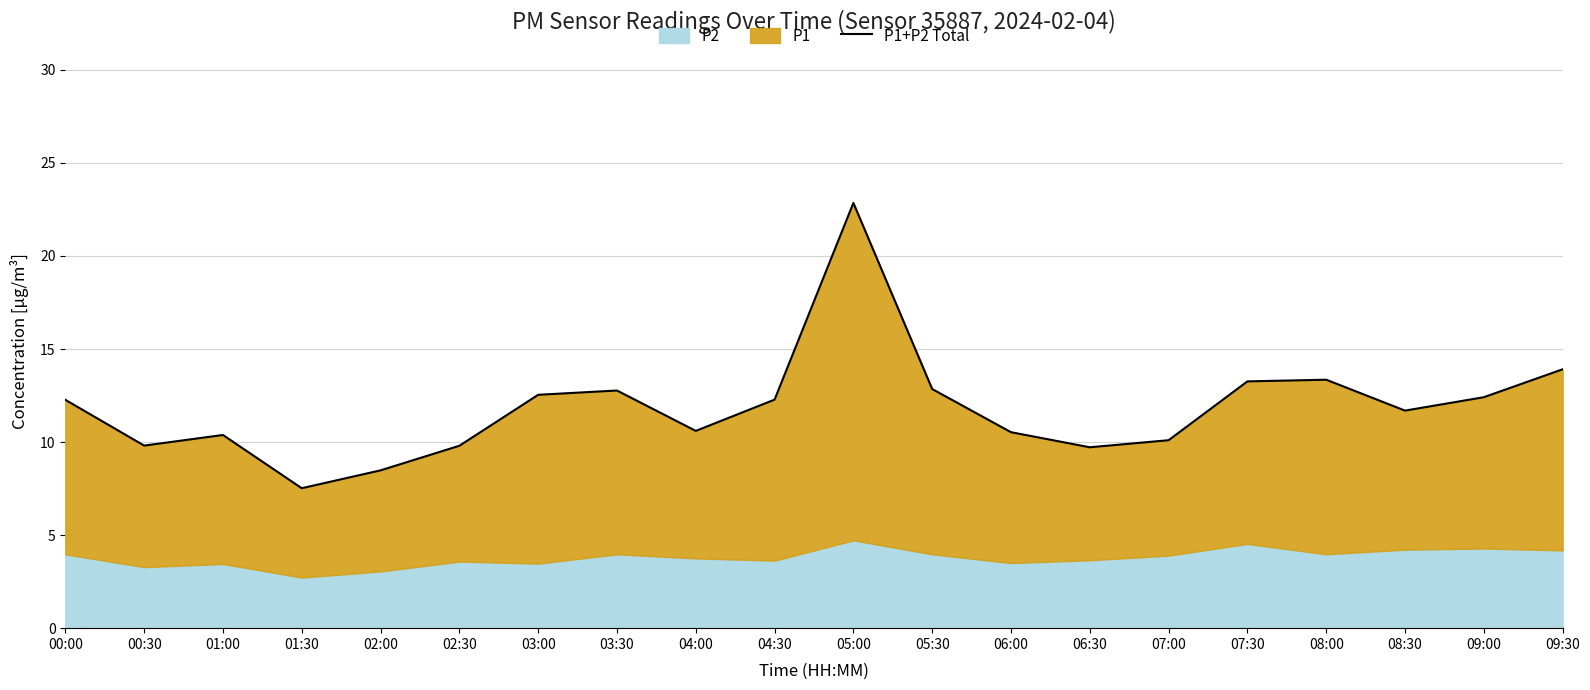

What is the difference between the maximum and minimum values?

15.3